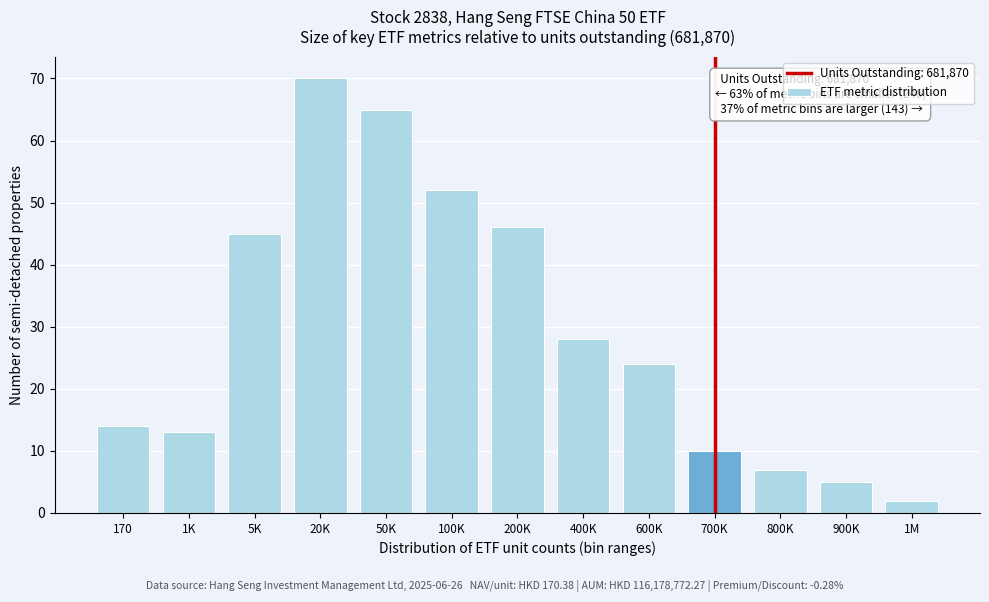

Reading left to right, extract all data points from this chart.

14	13	45	70	65	52	46	28	24	10	7	5	2